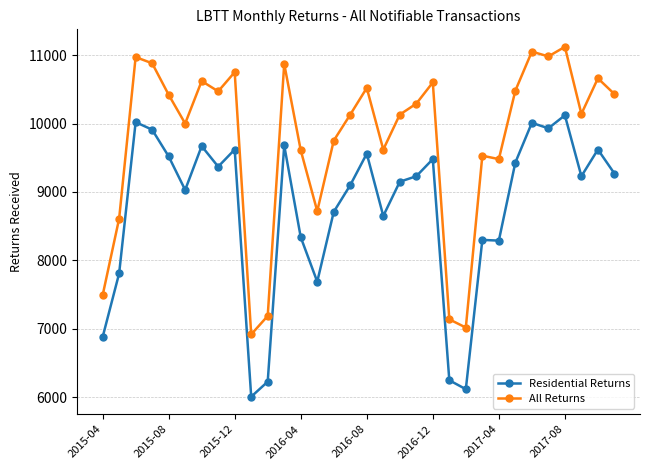

Which series has the largest range (max minus min)?

All Returns